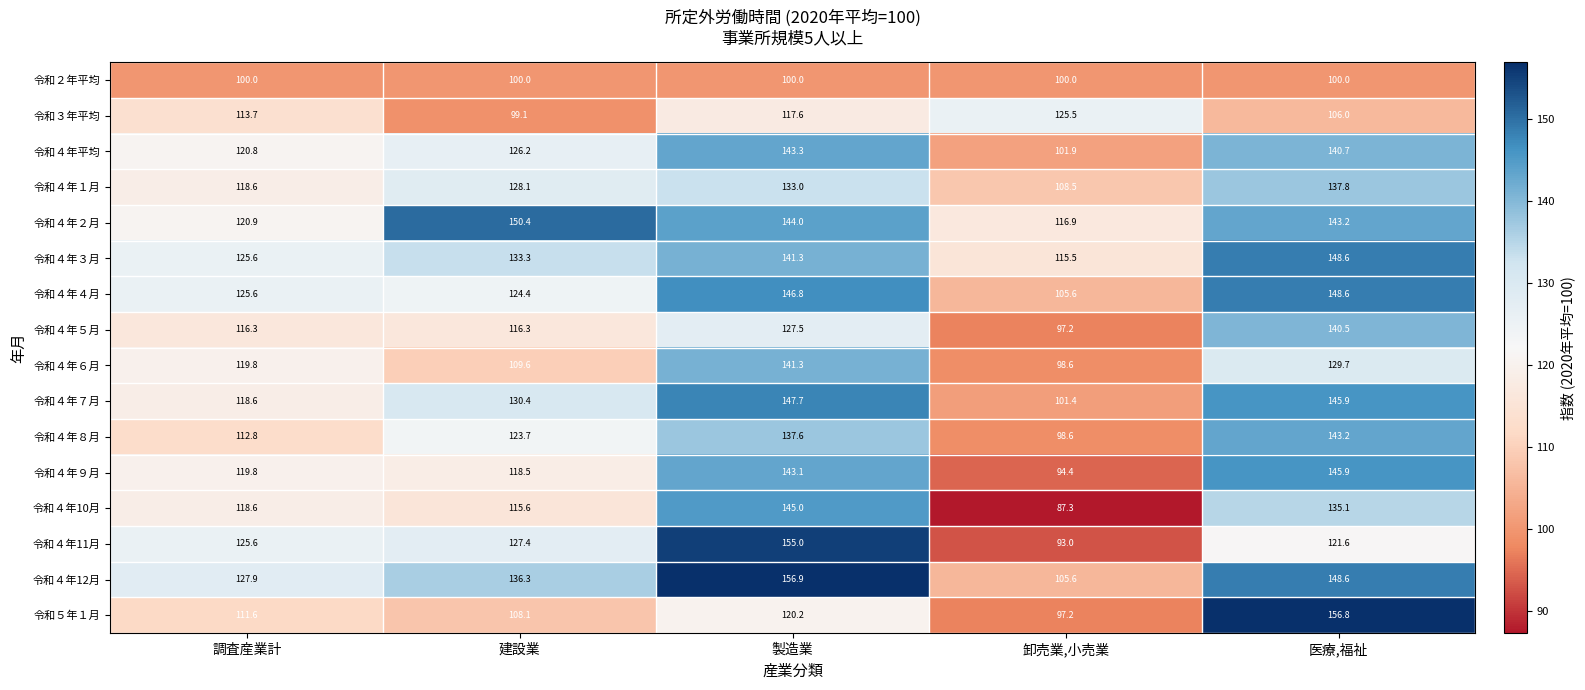

Is it true that 令和４年６月 equals 47.8 at 製造業?

False